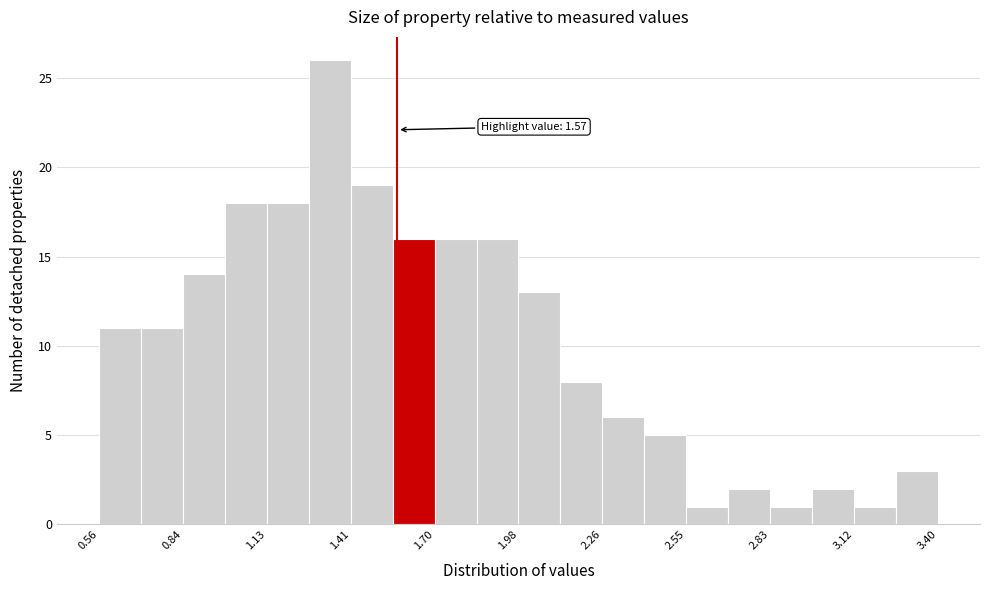

Read against the x-axis, roughly where is the centre of the tallest bar?

1.35